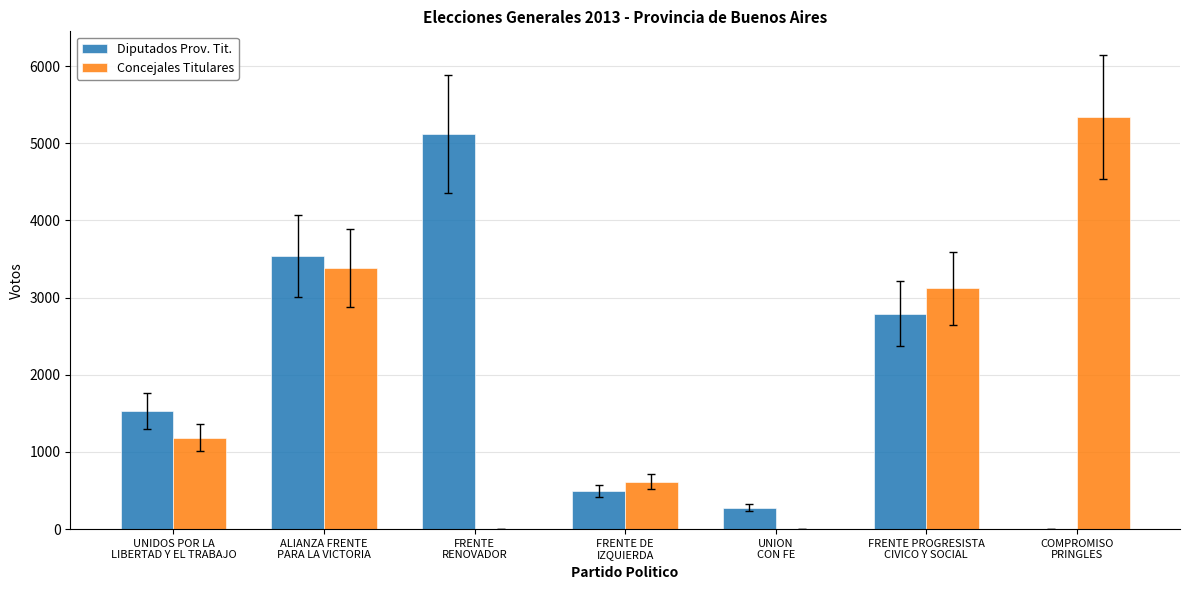

What is the average value of the Diputados Prov. Tit. series?

1966